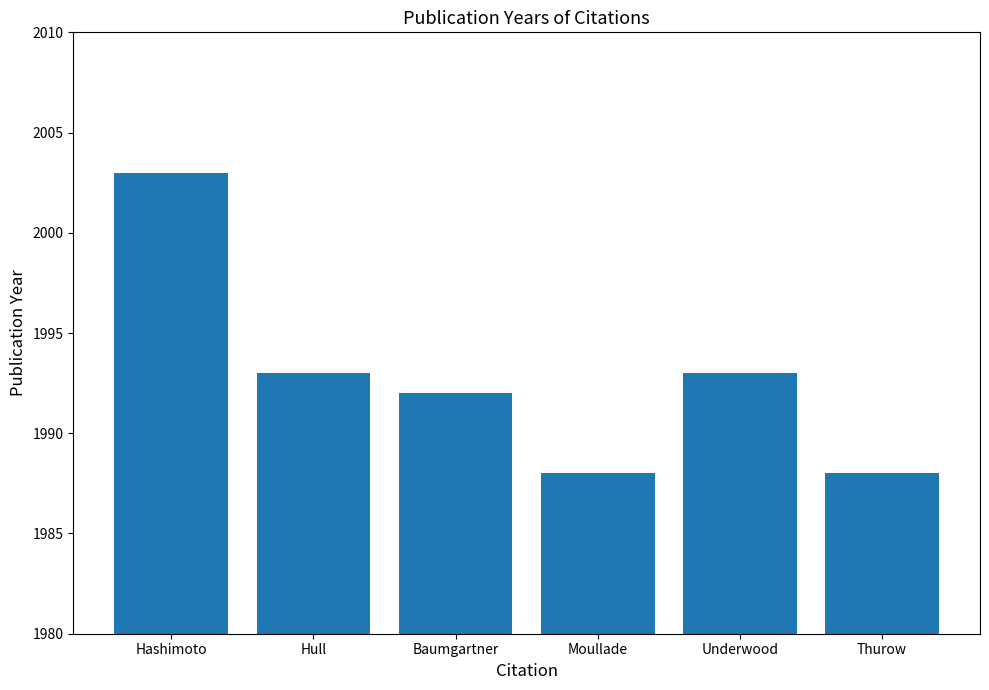

What is the minimum value shown in the chart?

1988